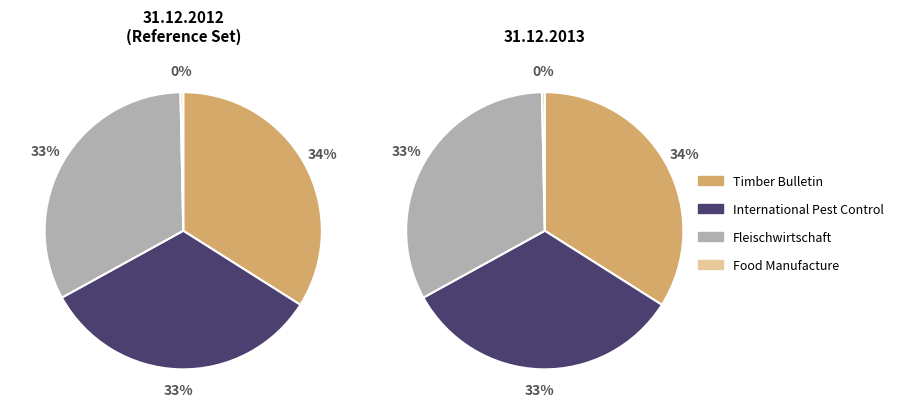

Does Timber Bulletin represent more than half of the total?

No